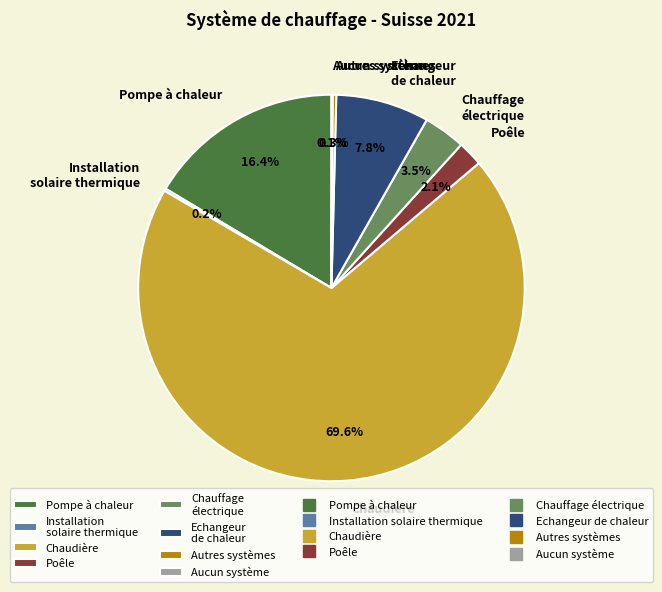

To the nearest percent, what percentage of the pie is Poêle?

2%